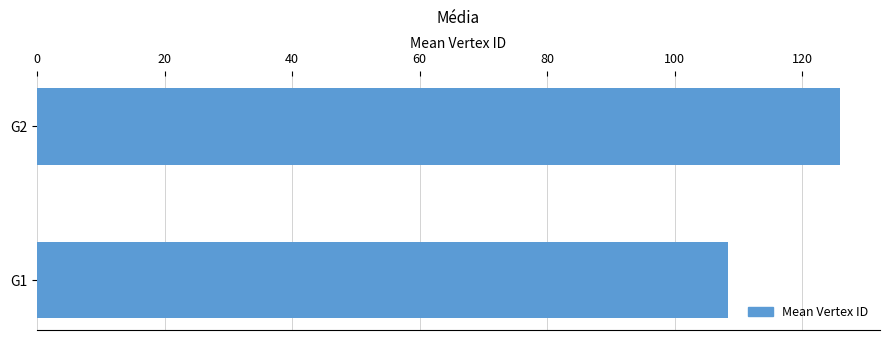

Rank the categories by value from highest to lowest.

G2, G1